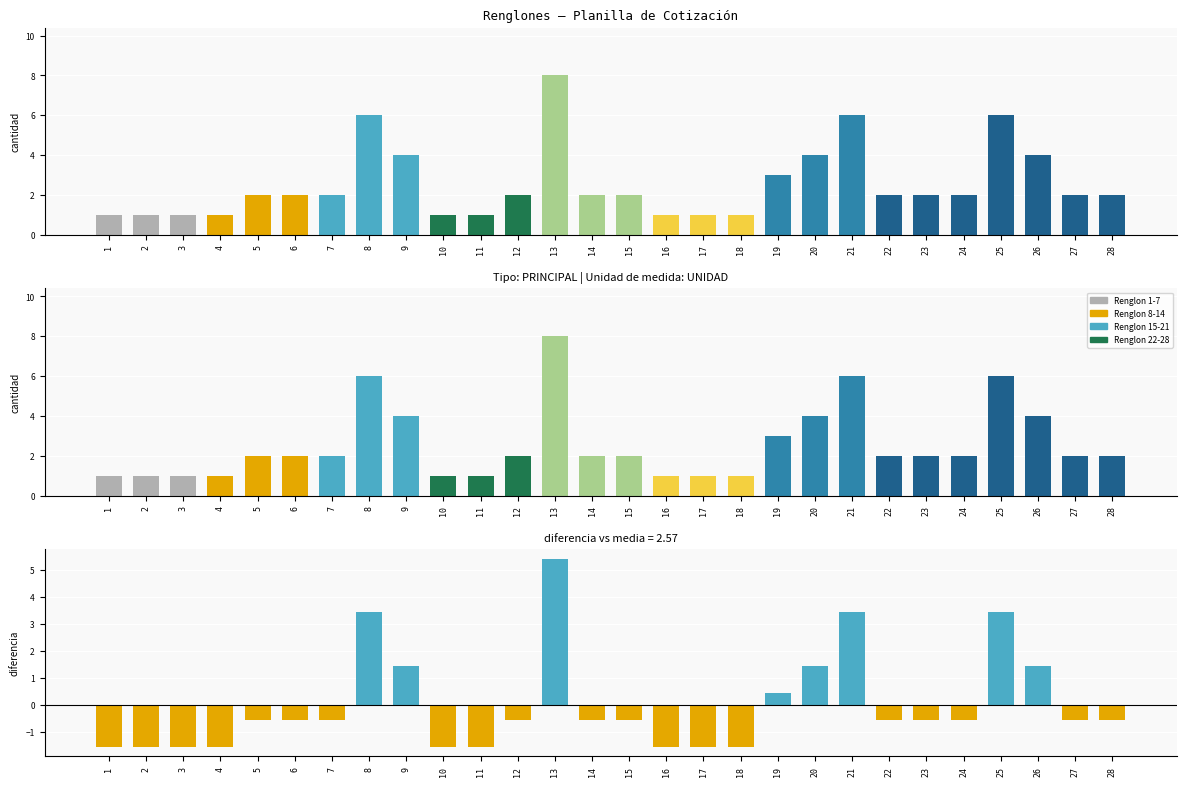

At 3, list the series in order from largest to smallest.

Cantidad, Diferencia vs media